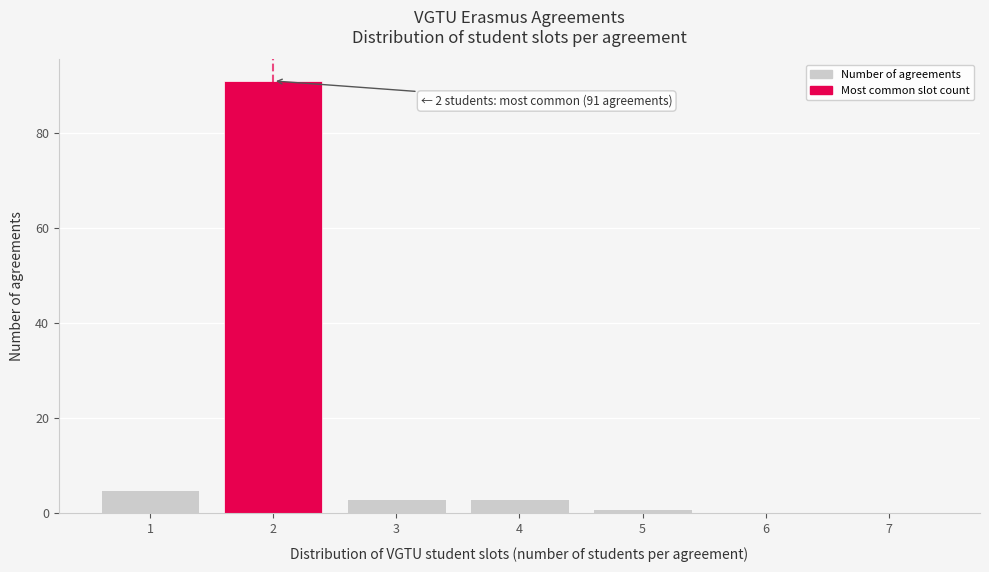

Reading left to right, list all the values displayed in this chart.

1=5	2=91	3=3	4=3	5=1	6=0	7=0